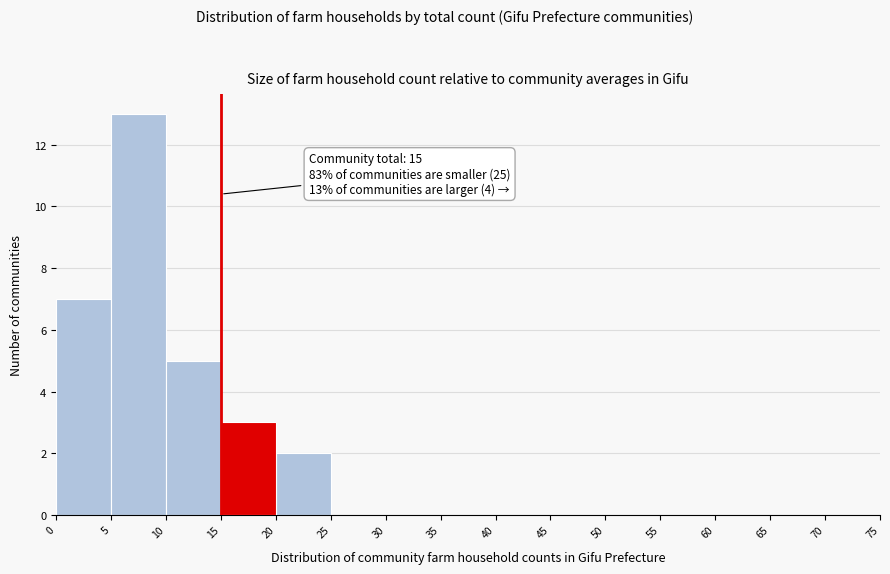

Over which range of the x-axis is the bar tallest?

5 to 10